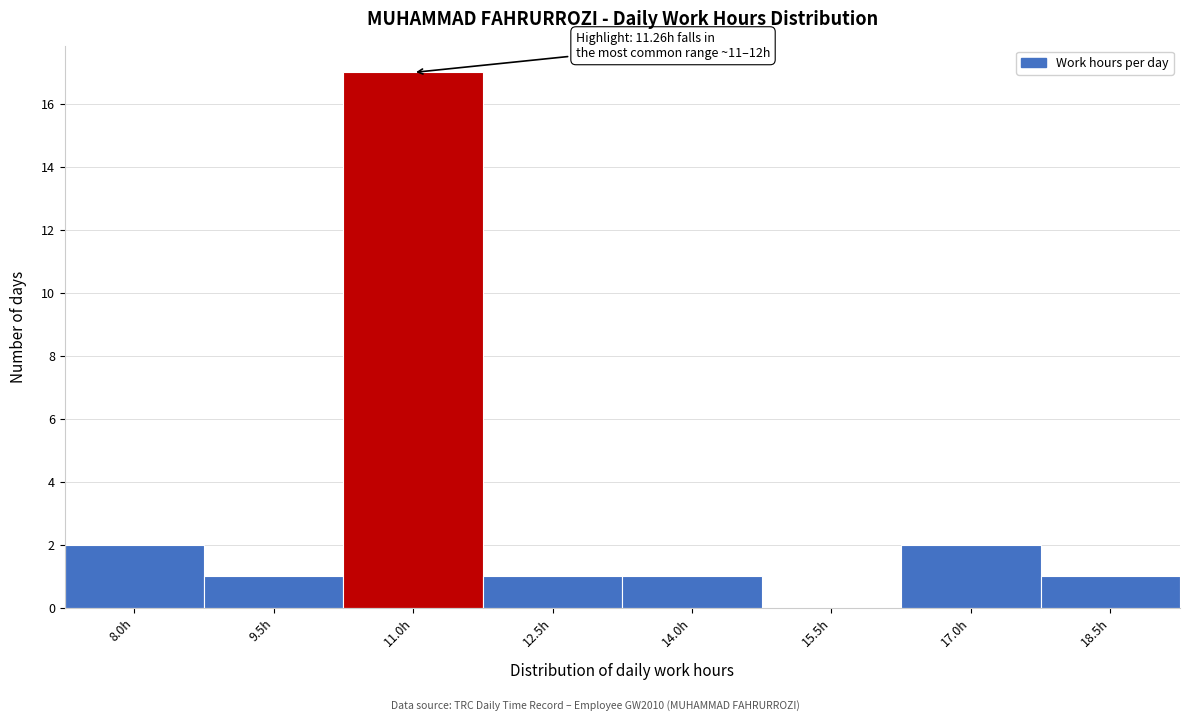

Reading left to right, list all the values displayed in this chart.

8.0h=2	9.5h=1	11.0h=17	12.5h=1	14.0h=1	15.5h=0	17.0h=2	18.5h=1